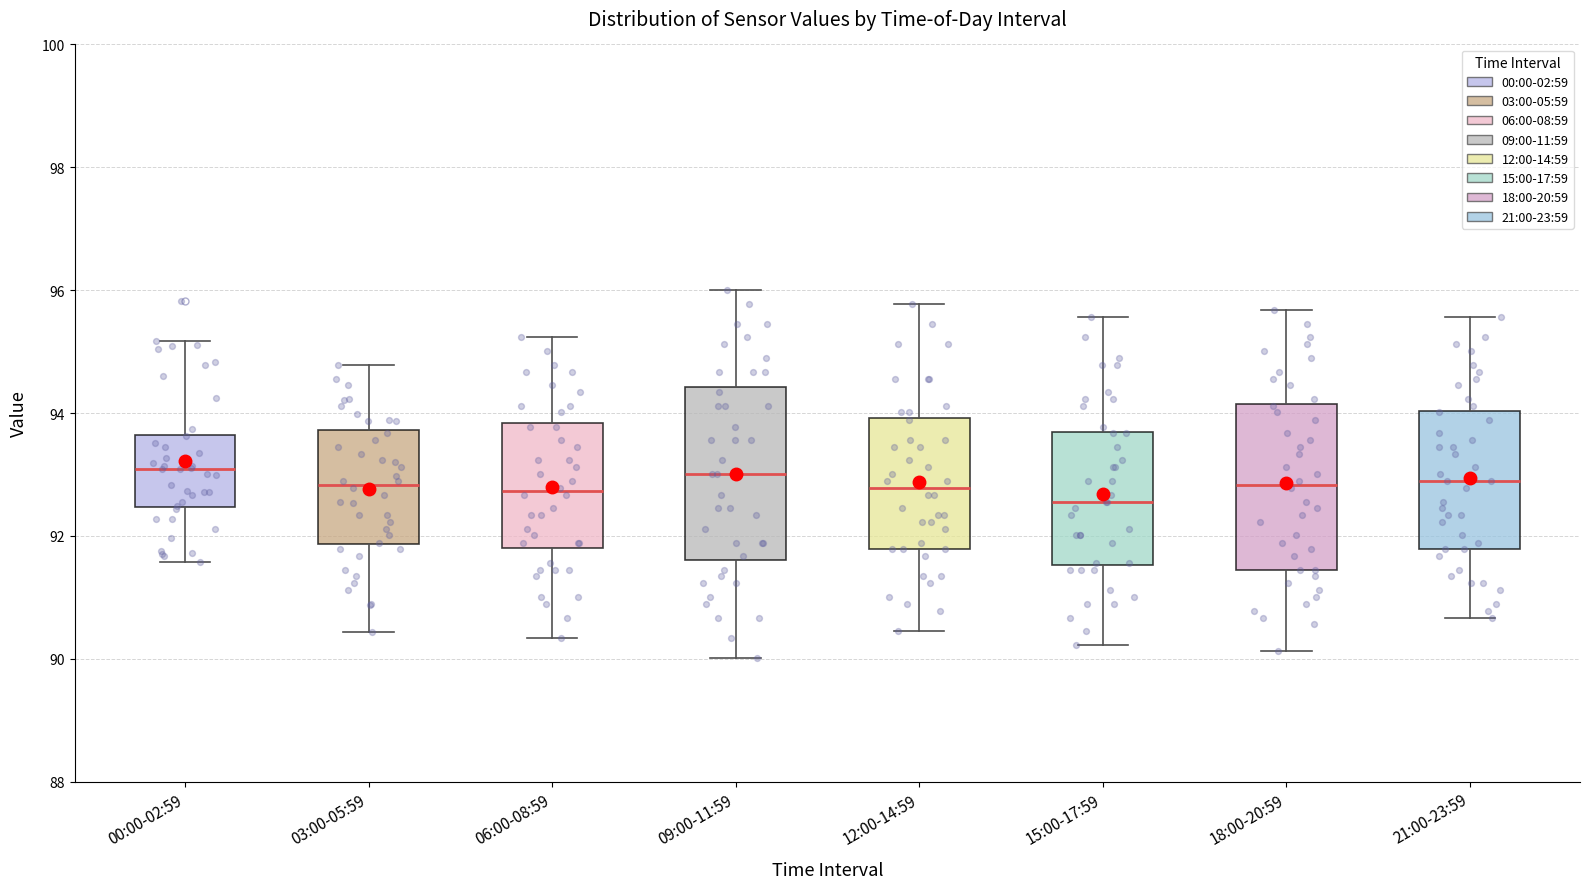

Reading left to right, read every box against the y-axis: the position of its median line, the range the box covers, and the ends of its whiskers. The values are not printed on the chart, so give them approximately, as read against the axis.

00:00-02:59: median 93.0, box 92.4 to 93.6, whiskers 91.6 to 95.2
03:00-05:59: median 92.8, box 91.8 to 93.8, whiskers 90.4 to 94.8
06:00-08:59: median 92.8, box 91.8 to 93.8, whiskers 90.4 to 95.2
09:00-11:59: median 93.0, box 91.6 to 94.4, whiskers 90.0 to 96.0
12:00-14:59: median 92.8, box 91.8 to 94.0, whiskers 90.4 to 95.8
15:00-17:59: median 92.6, box 91.6 to 93.6, whiskers 90.2 to 95.6
18:00-20:59: median 92.8, box 91.4 to 94.2, whiskers 90.2 to 95.6
21:00-23:59: median 92.8, box 91.8 to 94.0, whiskers 90.6 to 95.6